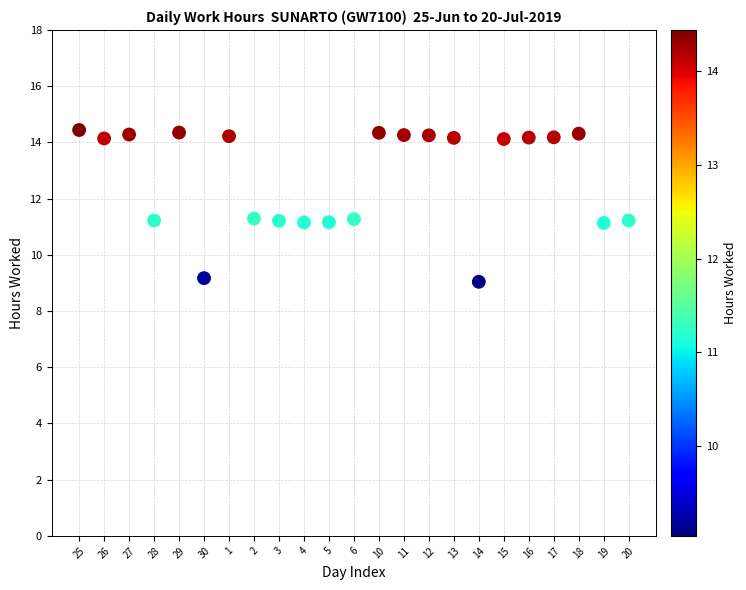

What is the range of Y values (max minus min)?

5.4